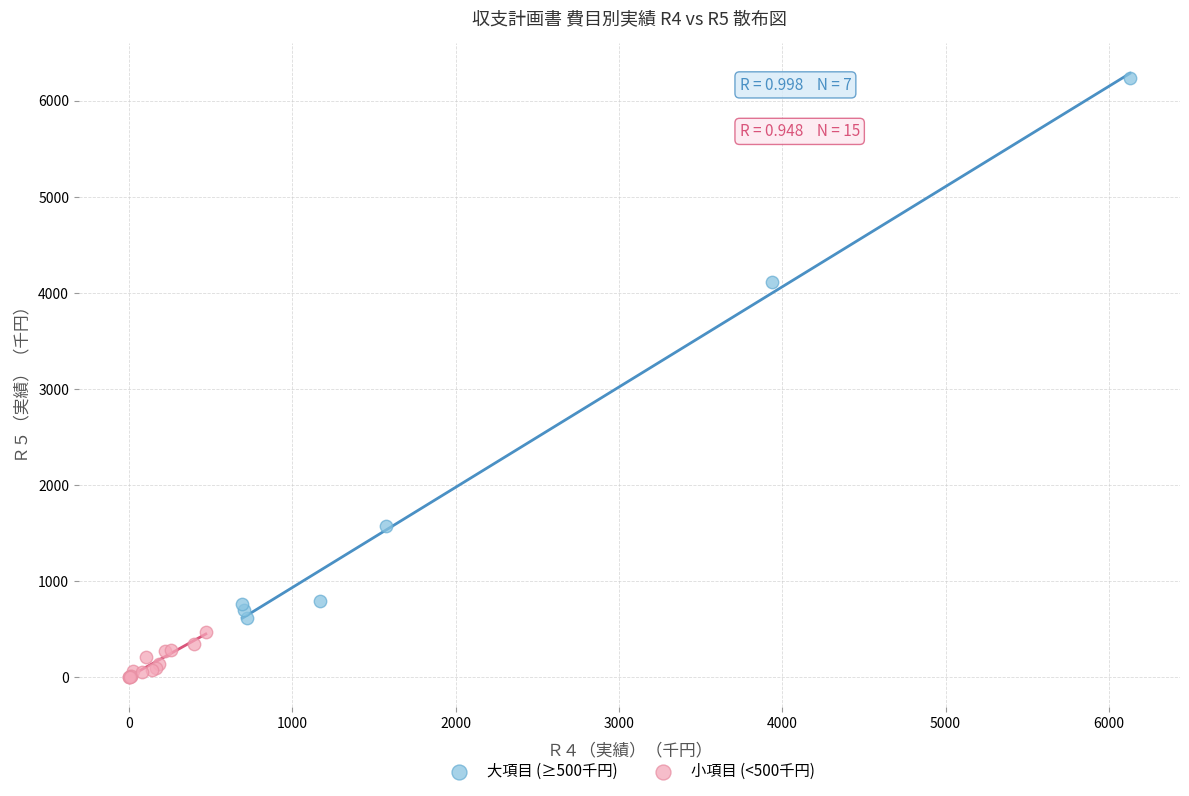

Which series contains the lowest Y value?

小項目 (<500千円)